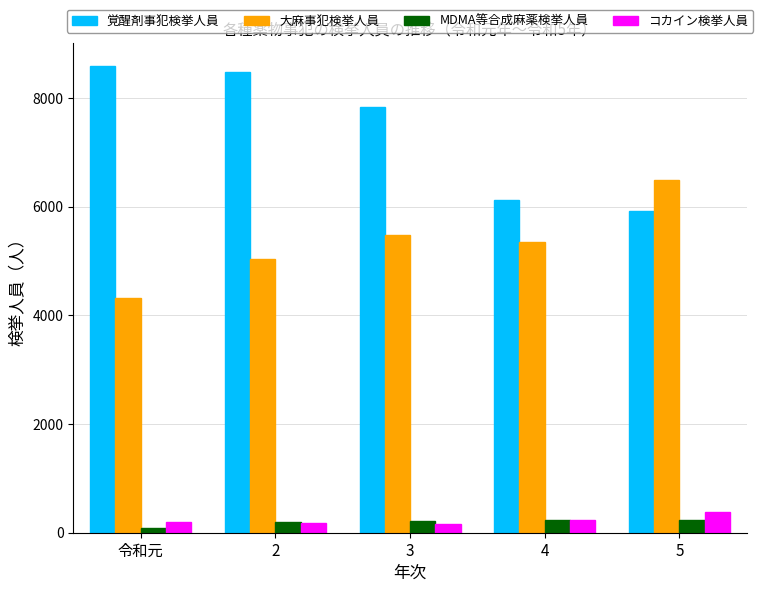

At which category does the chart reach its minimum across all series?

令和元